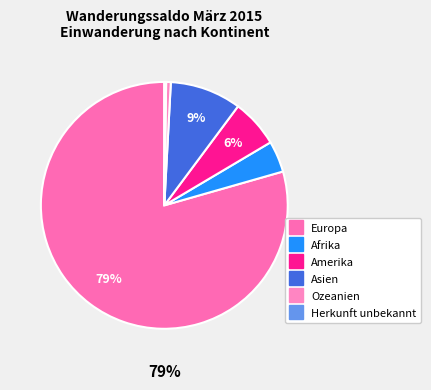

What percentage is the Europa slice, to the nearest percent?

79%